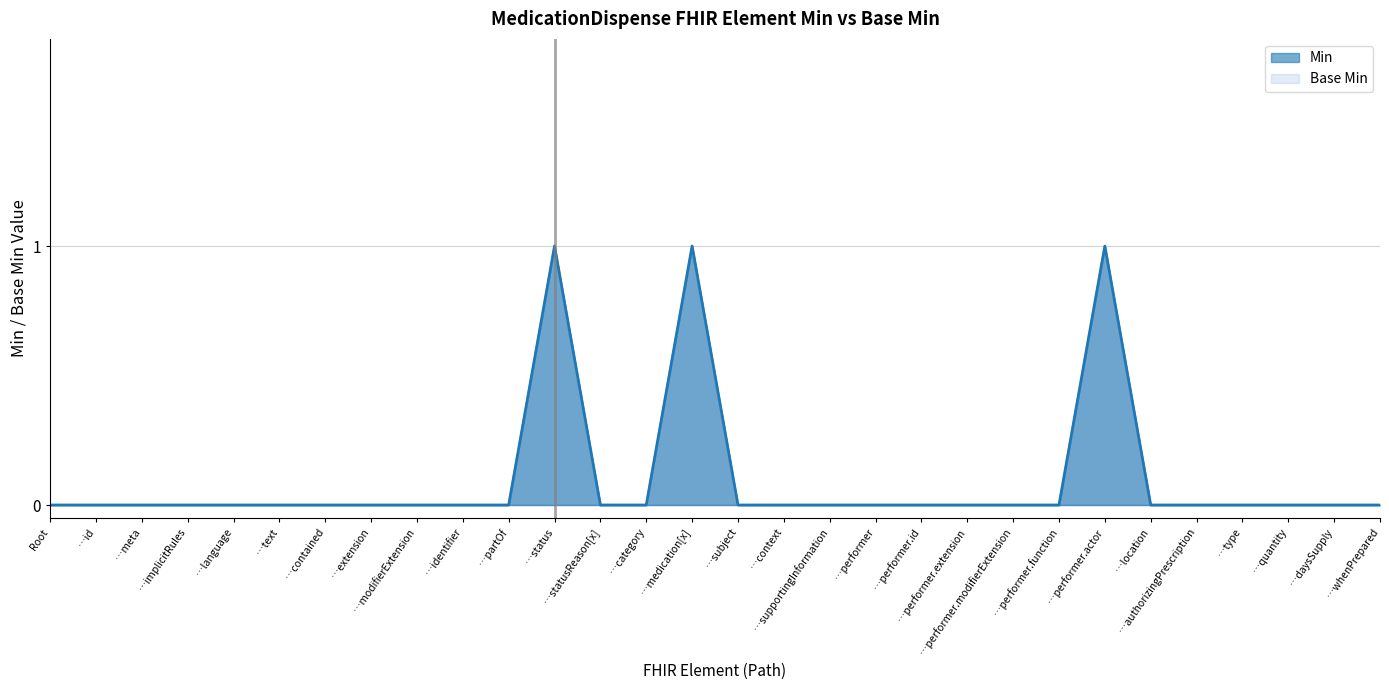

How many data points in Min are above 0?

3